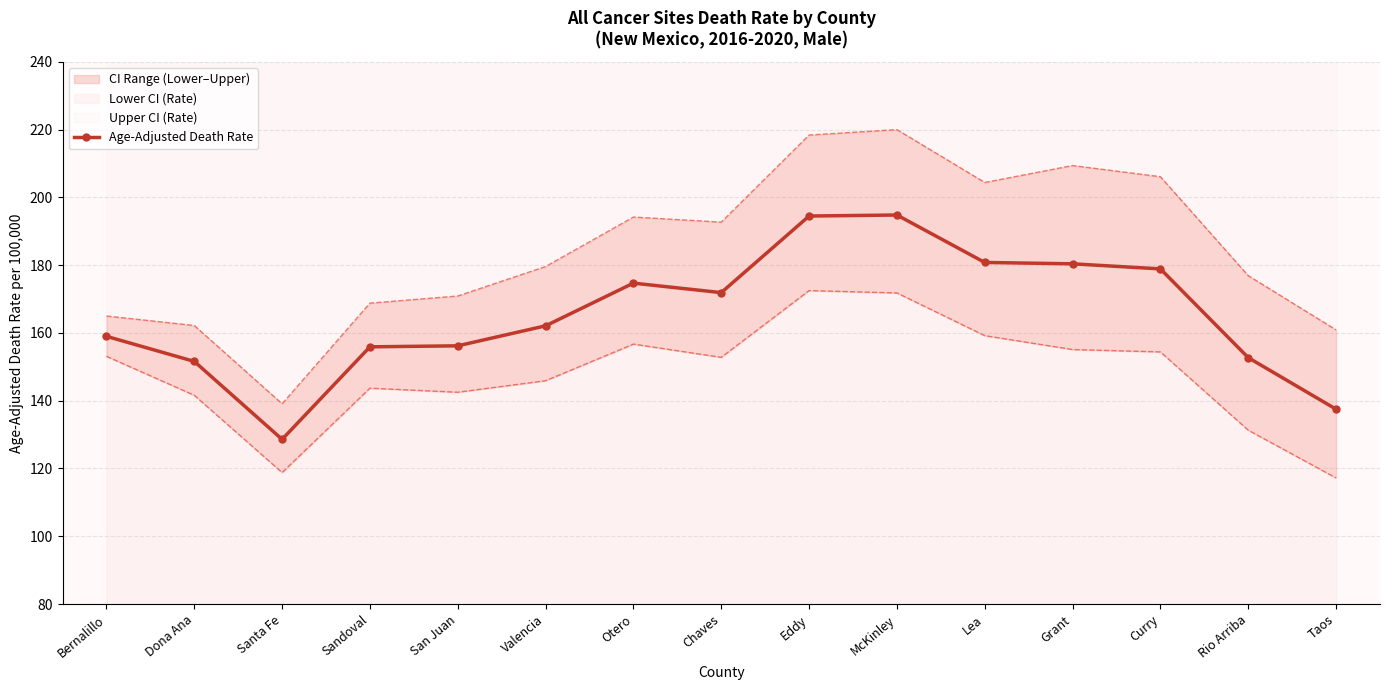

What is the average value?

165.3